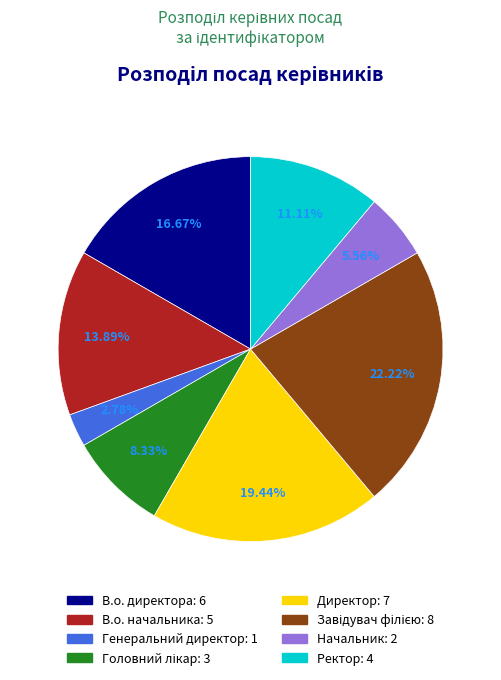

Is there any slice that represents more than half of the pie?

No